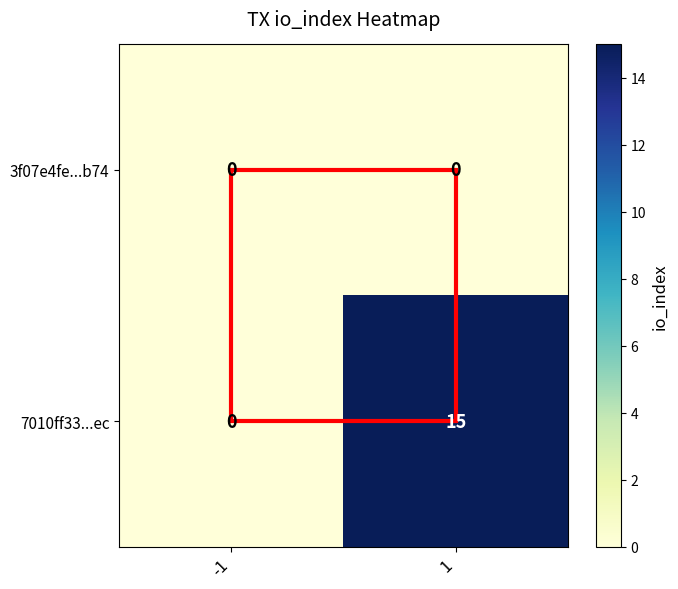

How many categories are shown in the chart?

2